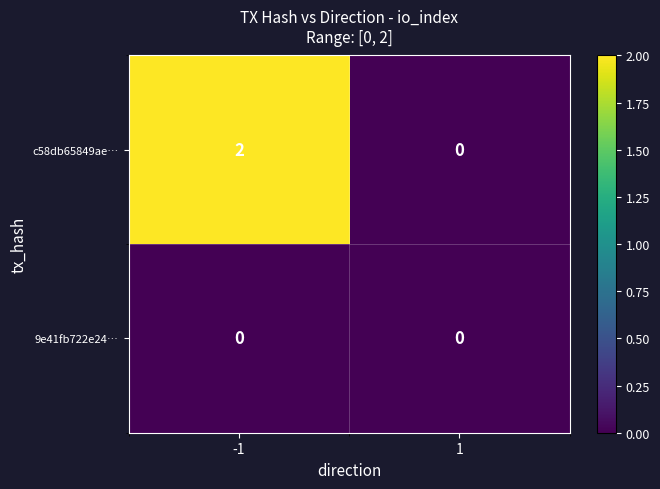

Which label corresponds to the largest value in the chart?

-1